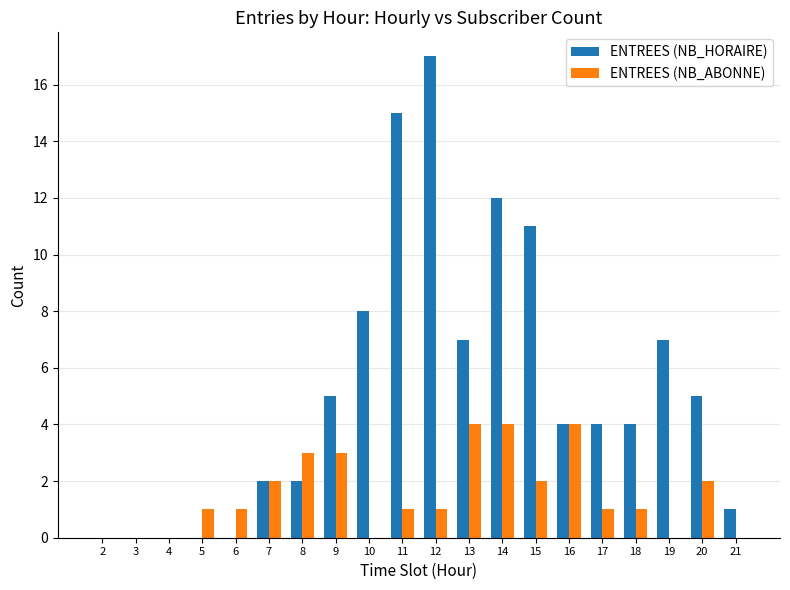

Which series has the largest range (max minus min)?

ENTREES (NB_HORAIRE)